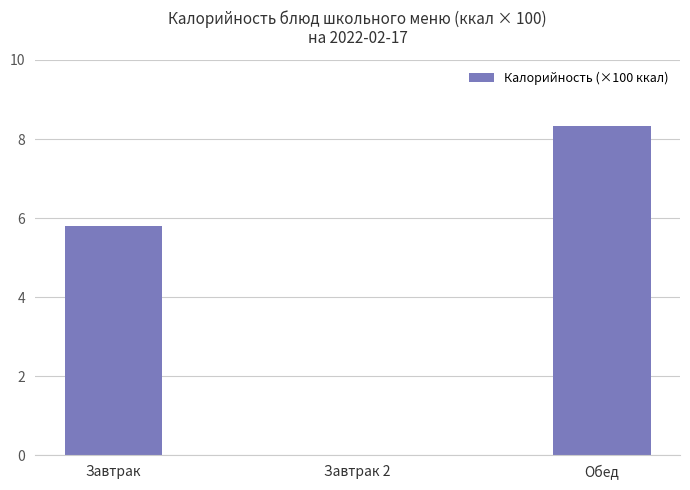

Count the number of categories in the chart.

3